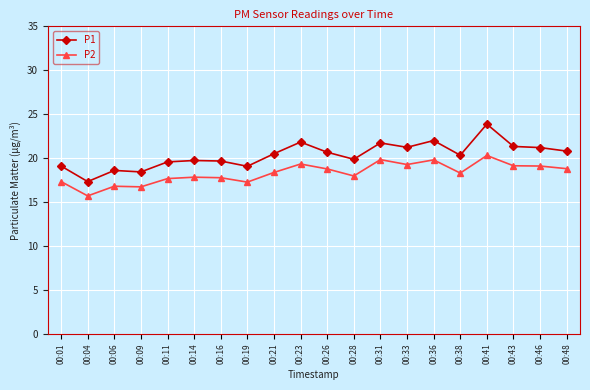

What is the difference between the maximum and second lowest values in the P1 series?

5.4